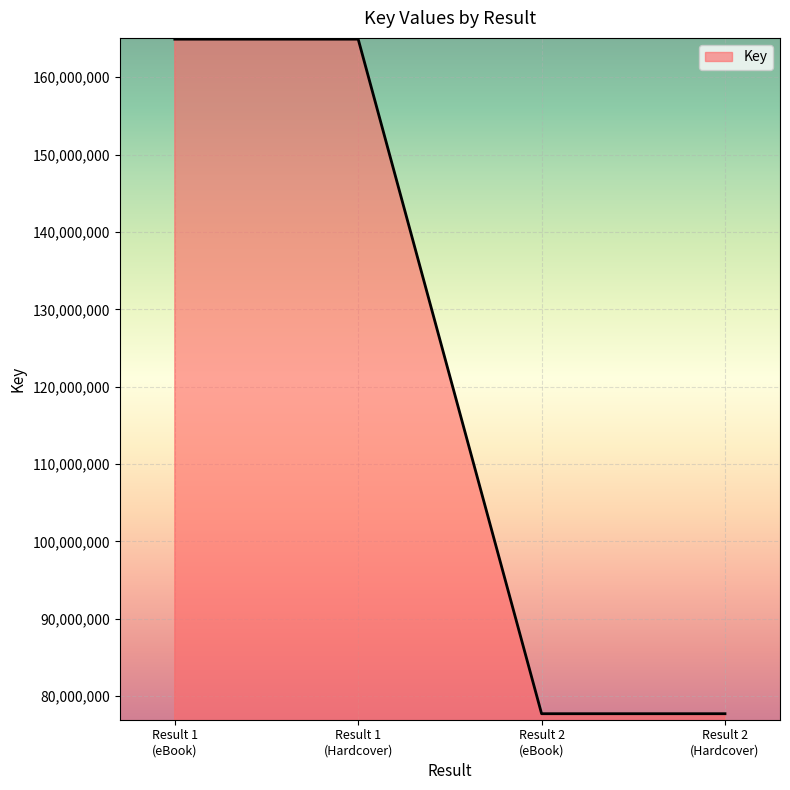

Reading left to right, list all the values displayed in this chart.

164918787	164918787	77728629	77728629